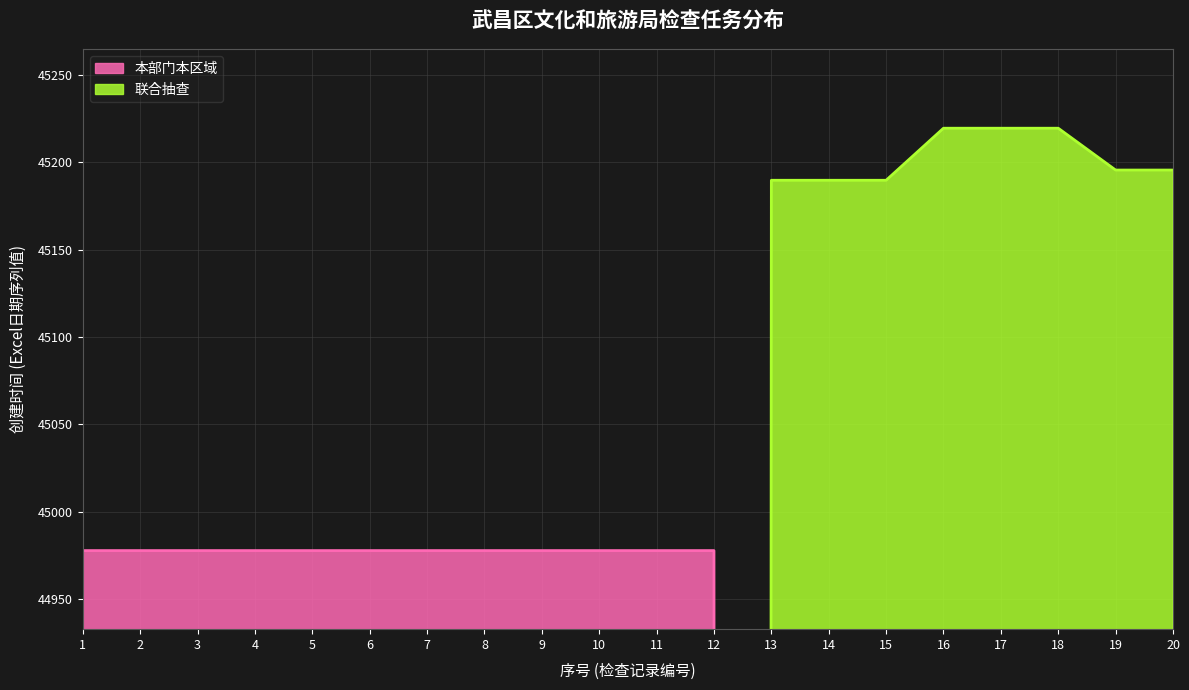

True or false: 本部门本区域 has more than 1 interior local peaks.

False